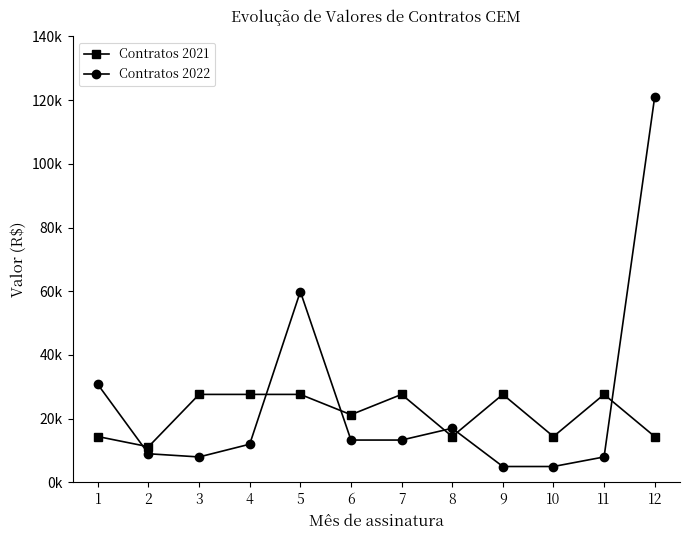

Is this an area chart (filled region under the line)?

No